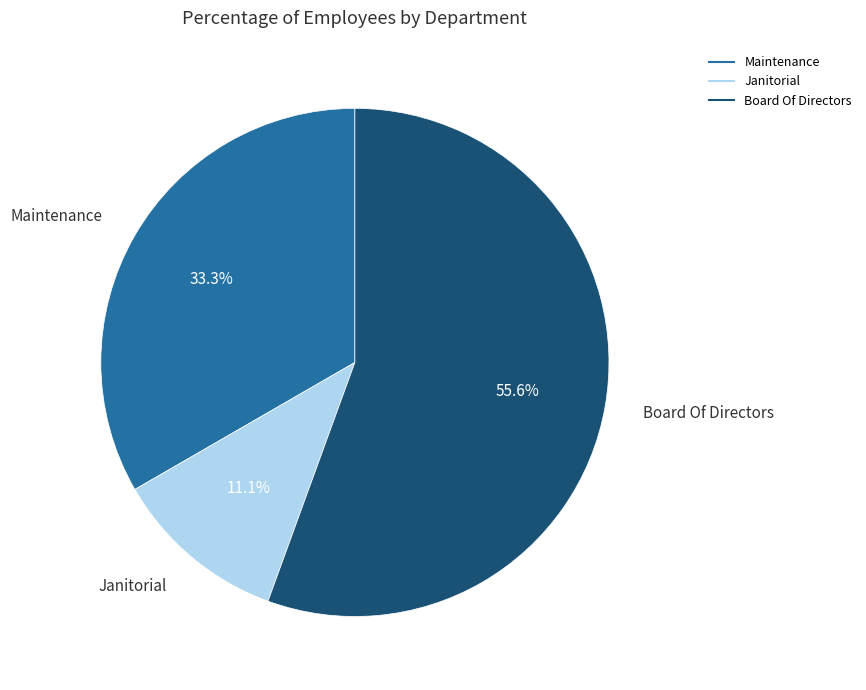

Is it true that Maintenance is 41% of the pie?

False